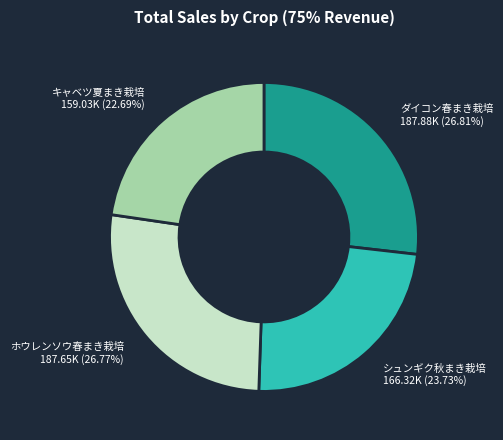

What is the ratio of the value at ホウレンソウ春まき栽培 to the value at キャベツ夏まき栽培?

1.2